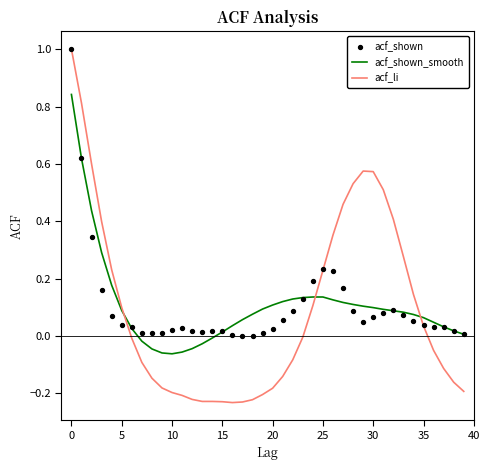

Which series contains the lowest Y value?

acf_li